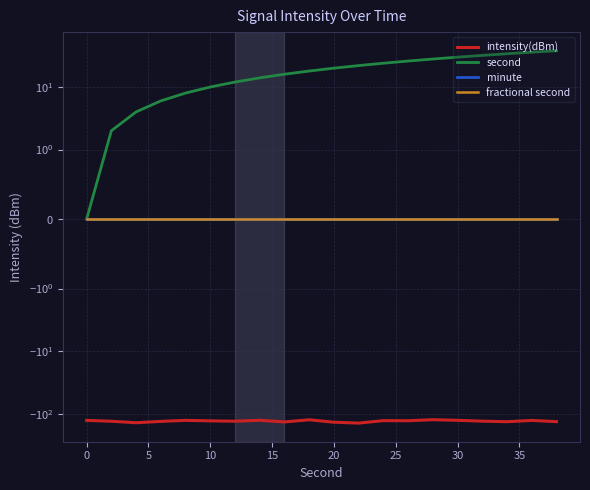

What are all the series names shown in the legend?

intensity(dBm), second, minute, fractional second